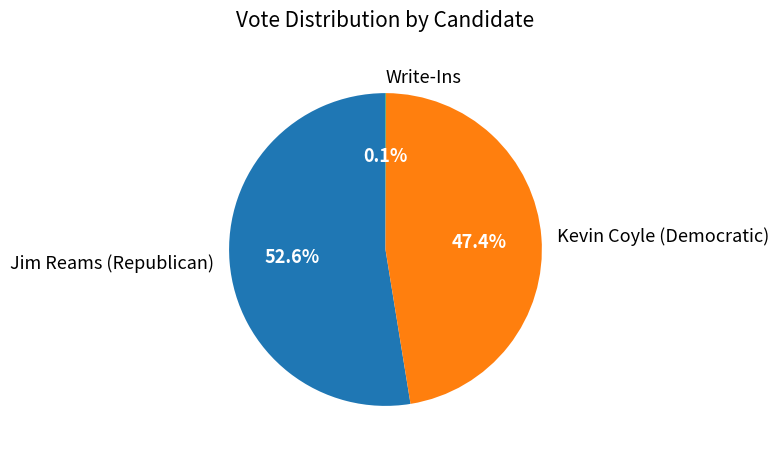

What is the largest slice in the pie chart?

Jim Reams (Republican)